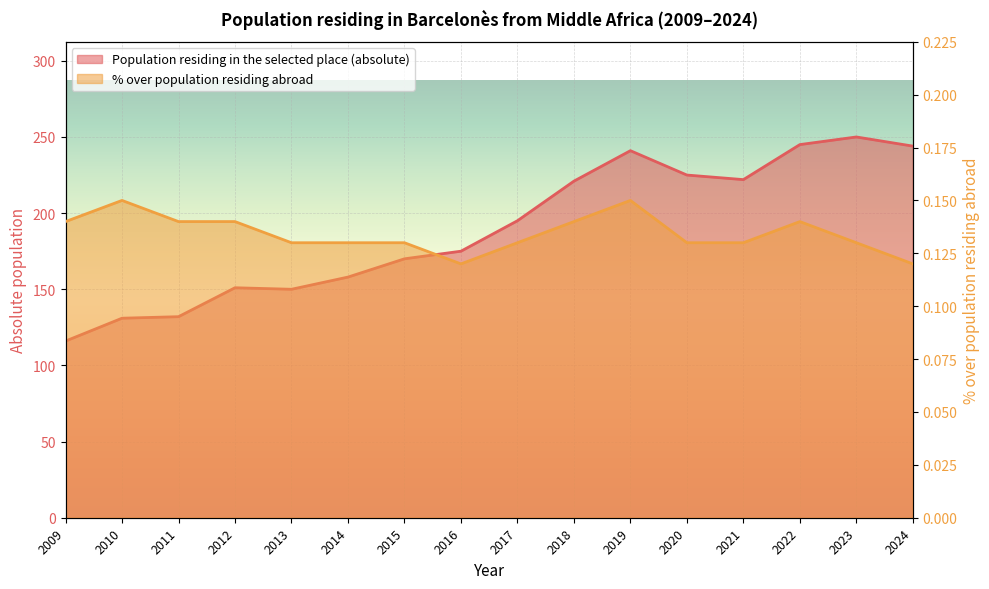

Which series has the largest range (max minus min)?

Population residing in the selected place (absolute)